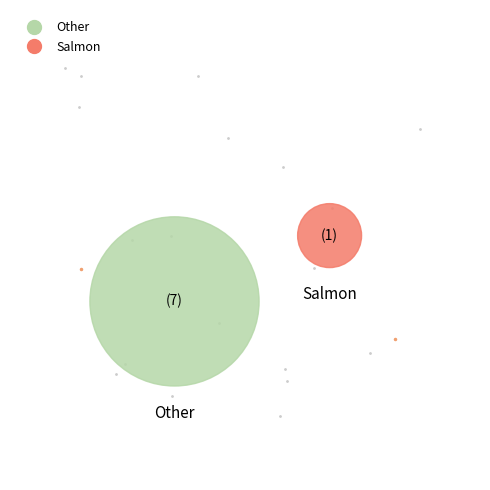

Does any single category account for the majority?

Yes